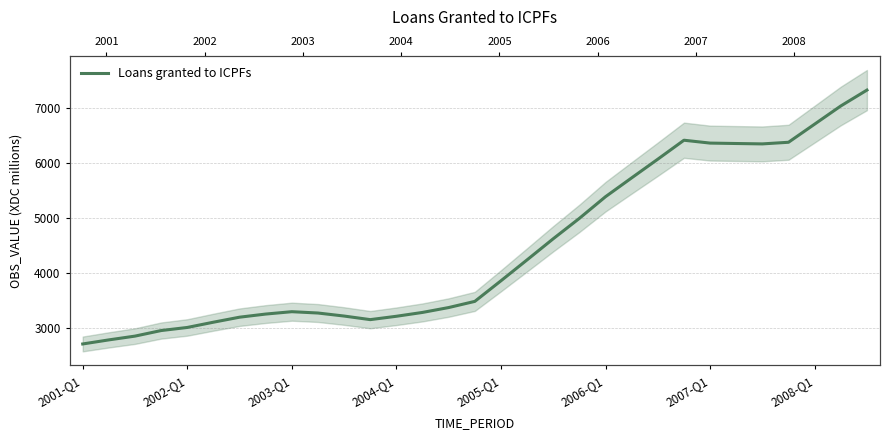

True or false: there are more than 1 points higher than both neighbors.

True